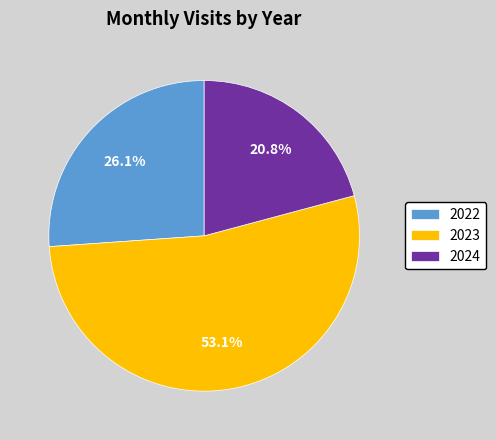

How many slices are in this pie chart?

3